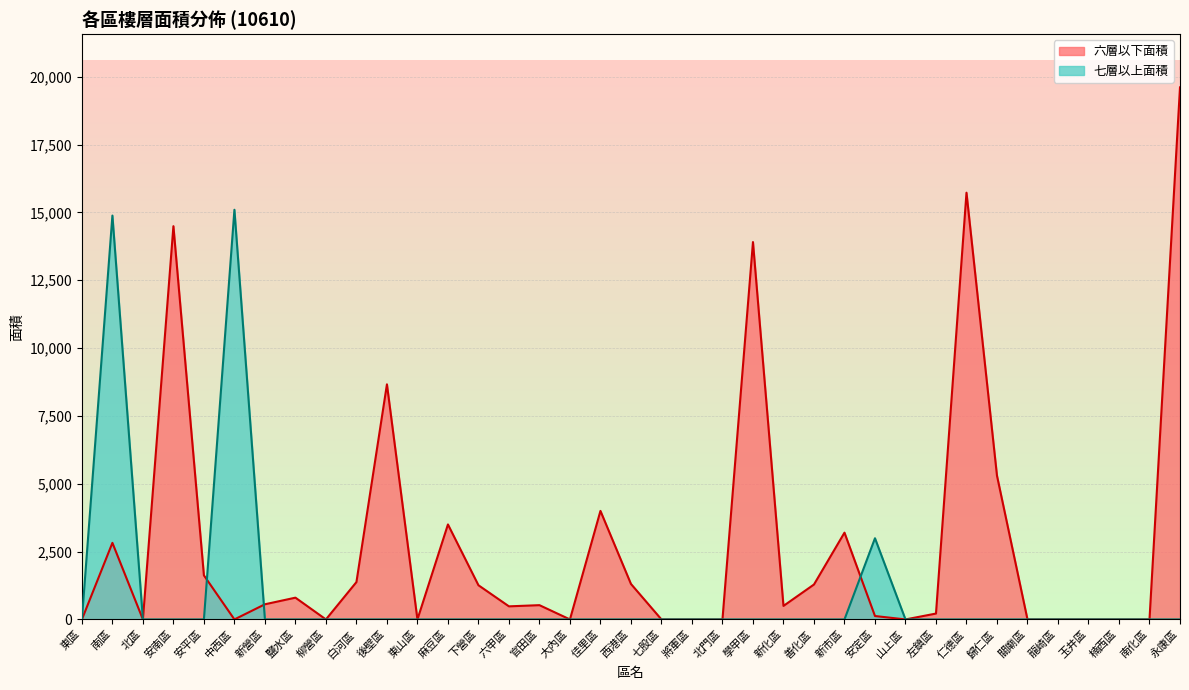

Reading left to right, transcribe all the data shown in this chart.

六層以下面積: 東區=0.0	南區=2822.2	北區=0.0	安南區=14493.1	安平區=1623.8	中西區=0.0	新營區=558.5	鹽水區=802.2	柳營區=0.0	白河區=1376.3	後壁區=8664.0	東山區=0.0	麻豆區=3500.8	下營區=1259.9	六甲區=482.4	官田區=525.8	大內區=0.0	佳里區=3999.9	西港區=1307.8	七股區=0.0	將軍區=0.0	北門區=0.0	學甲區=13908.1	新化區=498.1	善化區=1287.2	新市區=3198.3	安定區=125.7	山上區=0.0	左鎮區=216.6	仁德區=15727.3	歸仁區=5297.4	關廟區=0.0	龍崎區=0.0	玉井區=0.0	楠西區=0.0	南化區=0.0	永康區=19609.1
七層以上面積: 東區=0.0	南區=14884.9	北區=0.0	安南區=0.0	安平區=0.0	中西區=15098.5	新營區=0.0	鹽水區=0.0	柳營區=0.0	白河區=0.0	後壁區=0.0	東山區=0.0	麻豆區=0.0	下營區=0.0	六甲區=0.0	官田區=0.0	大內區=0.0	佳里區=0.0	西港區=0.0	七股區=0.0	將軍區=0.0	北門區=0.0	學甲區=0.0	新化區=0.0	善化區=0.0	新市區=0.0	安定區=2992.2	山上區=0.0	左鎮區=0.0	仁德區=0.0	歸仁區=0.0	關廟區=0.0	龍崎區=0.0	玉井區=0.0	楠西區=0.0	南化區=0.0	永康區=0.0